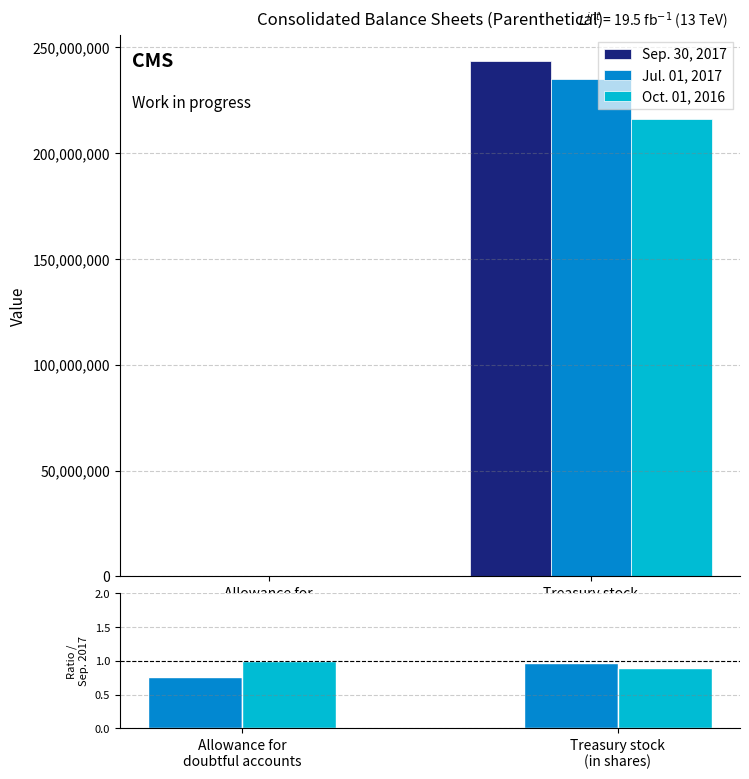

What value does the Oct./Sep. series have at Treasury stock
(in shares)?

0.9